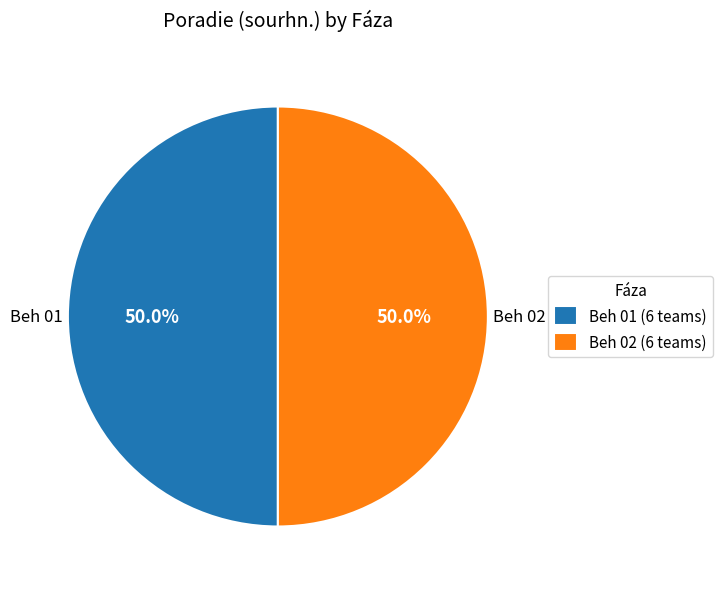

Count the number of slices in the pie.

2